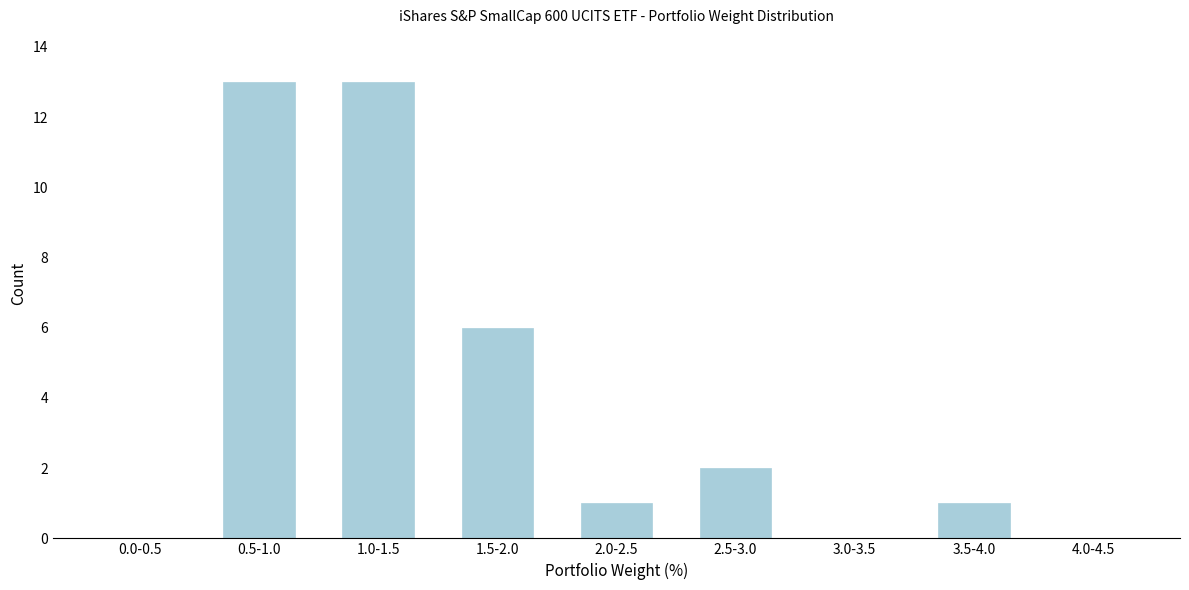

Reading left to right, extract all data points from this chart.

0.0-0.5=0	0.5-1.0=13	1.0-1.5=13	1.5-2.0=6	2.0-2.5=1	2.5-3.0=2	3.0-3.5=0	3.5-4.0=1	4.0-4.5=0